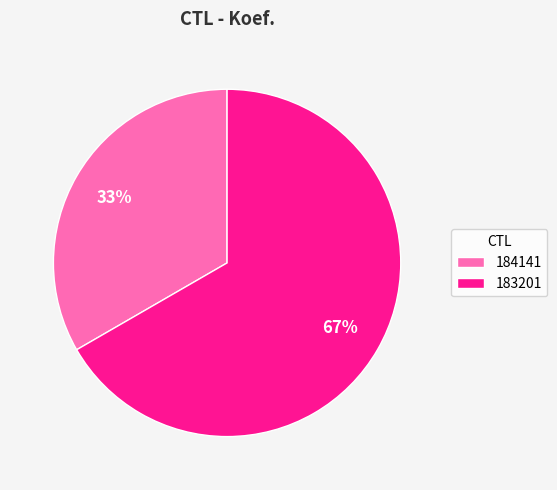

Is it true that 183201 is 61% of the pie?

False